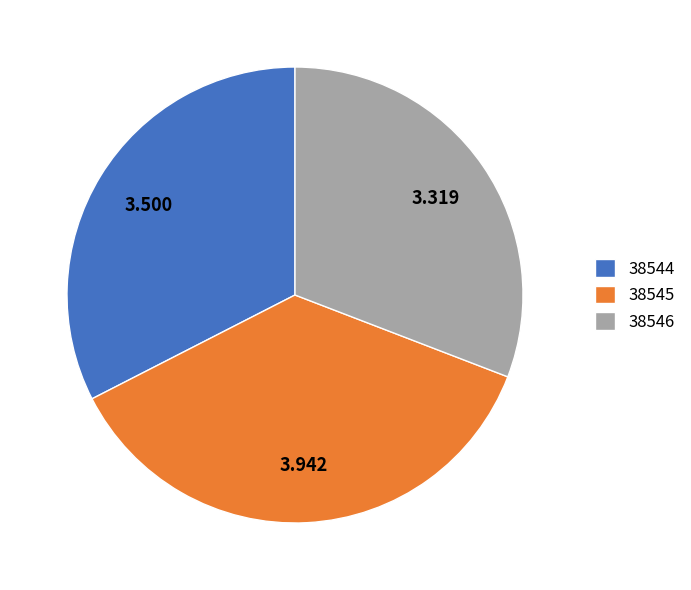

Does 38546 account for over 50% of the chart?

No